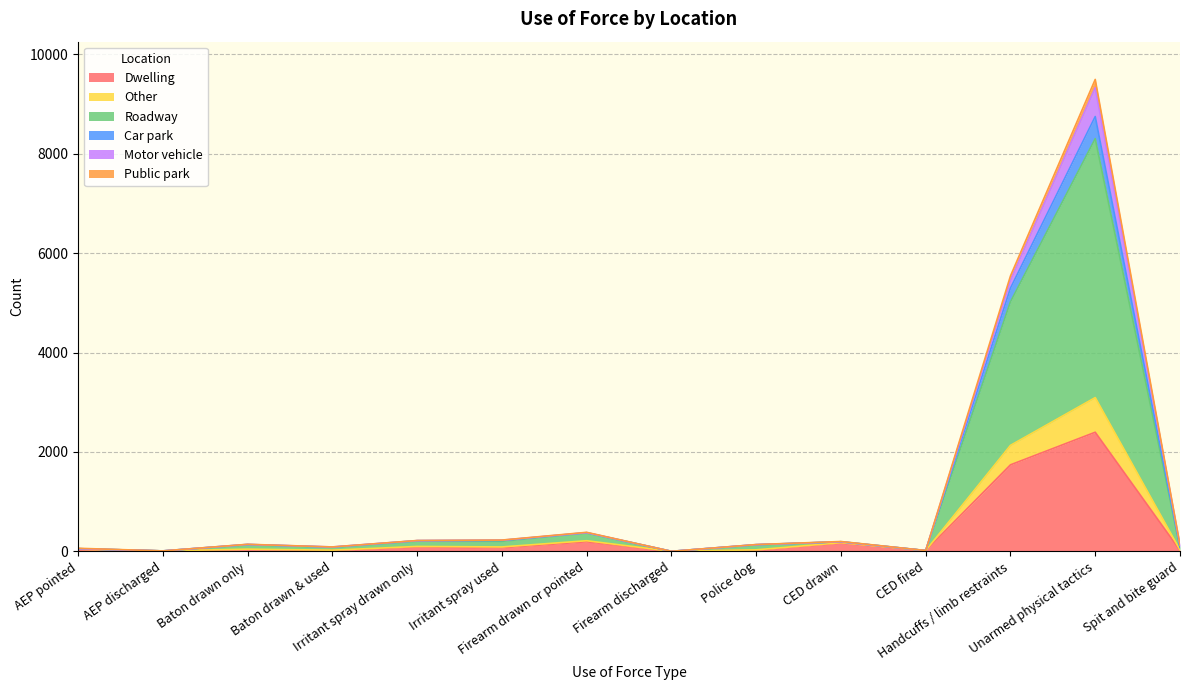

Which category has the lowest value across all series?

Firearm discharged